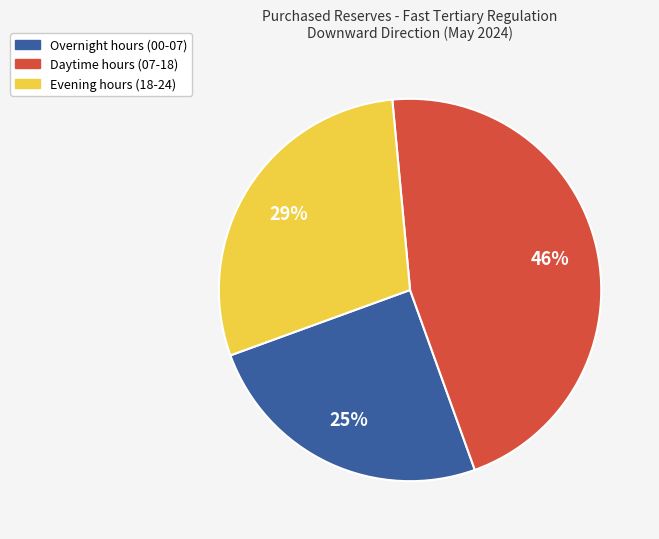

Is there a majority slice in this chart?

No